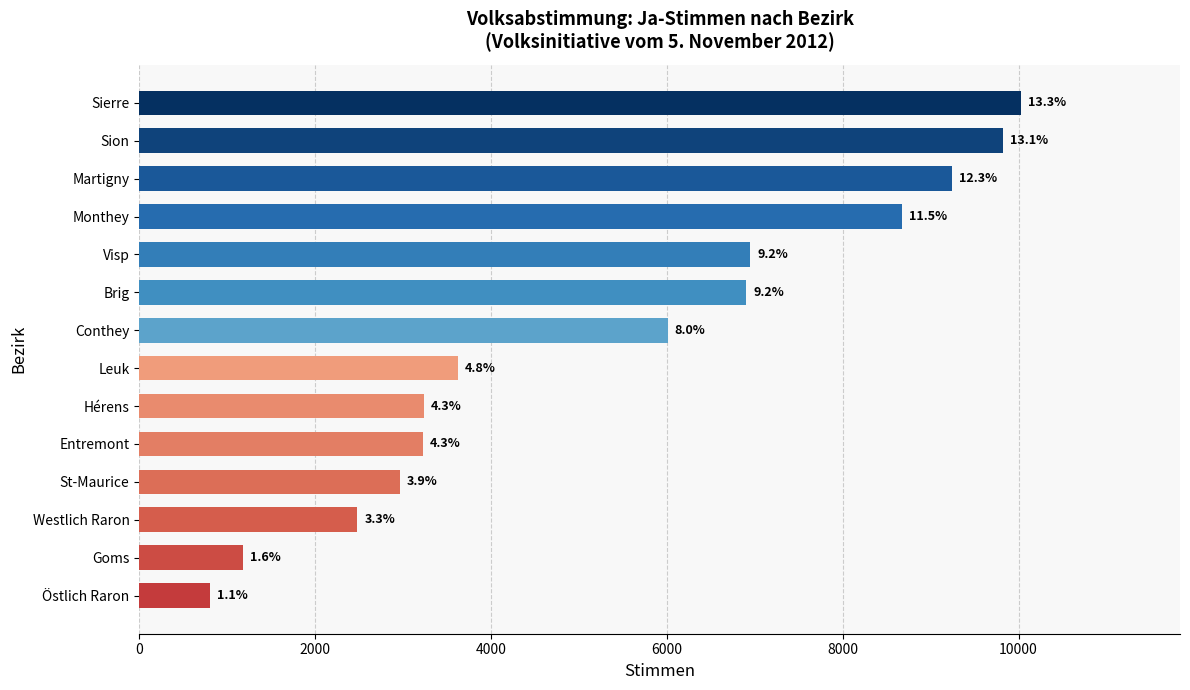

Does the chart contain any negative values?

No